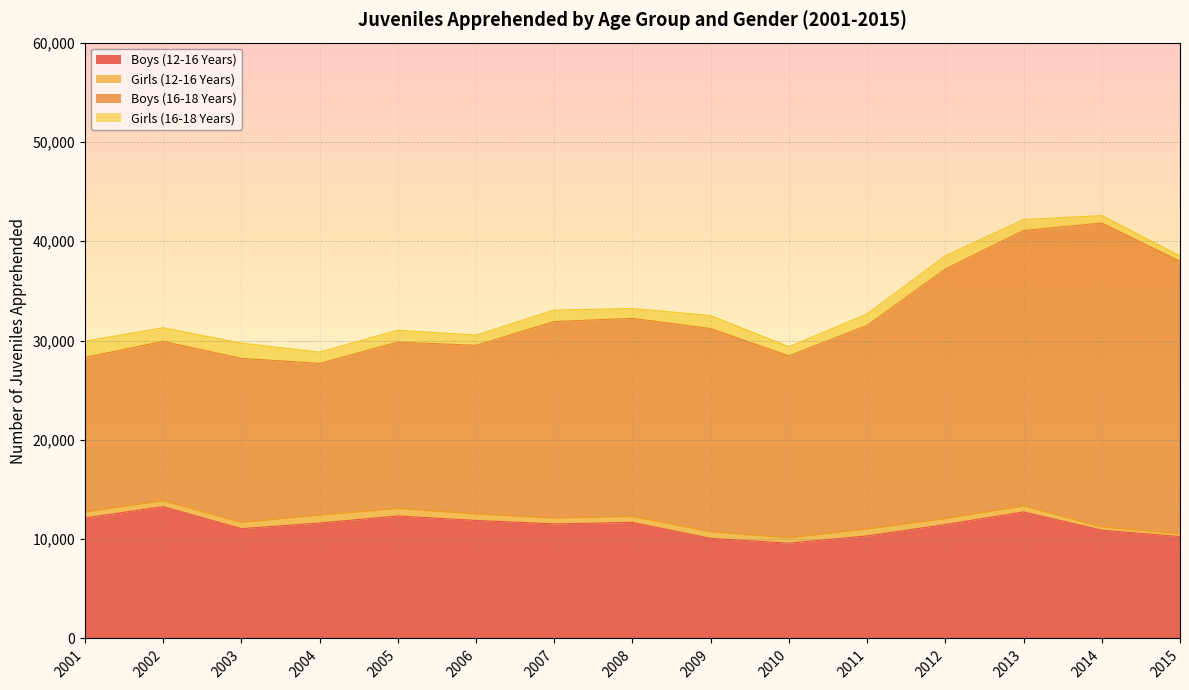

True or false: Girls (12-16 Years) has more than 0 points higher than both neighbors.

True